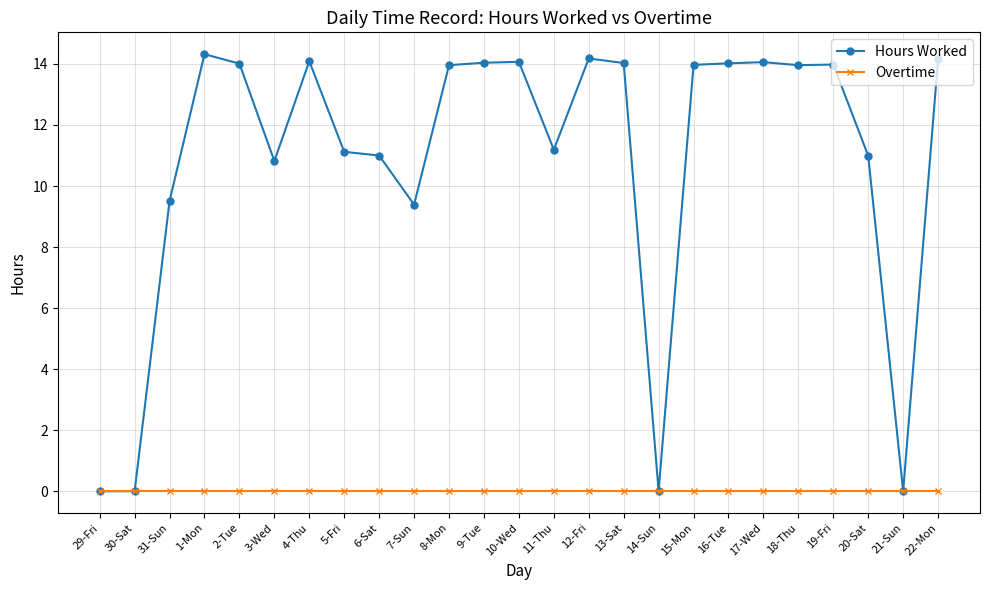

What is the sum of all Hours Worked values?

270.9